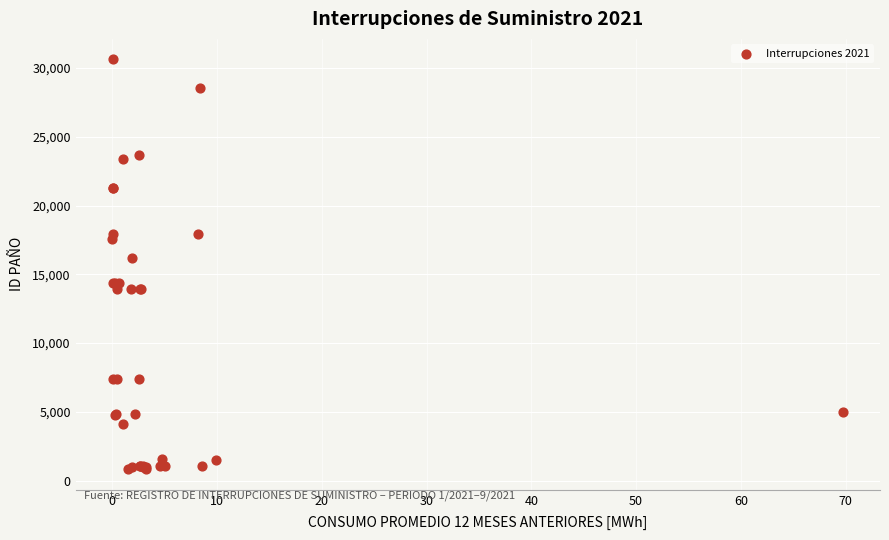

What Y value in the scatter plot is closest to 15731?

16186